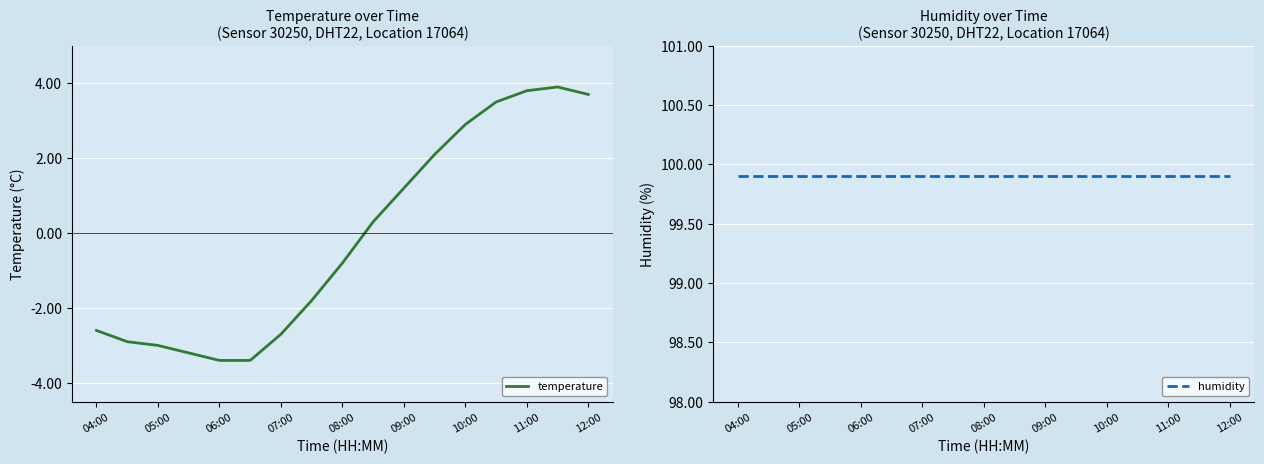

True or false: temperature has more than 1 interior local peaks.

False